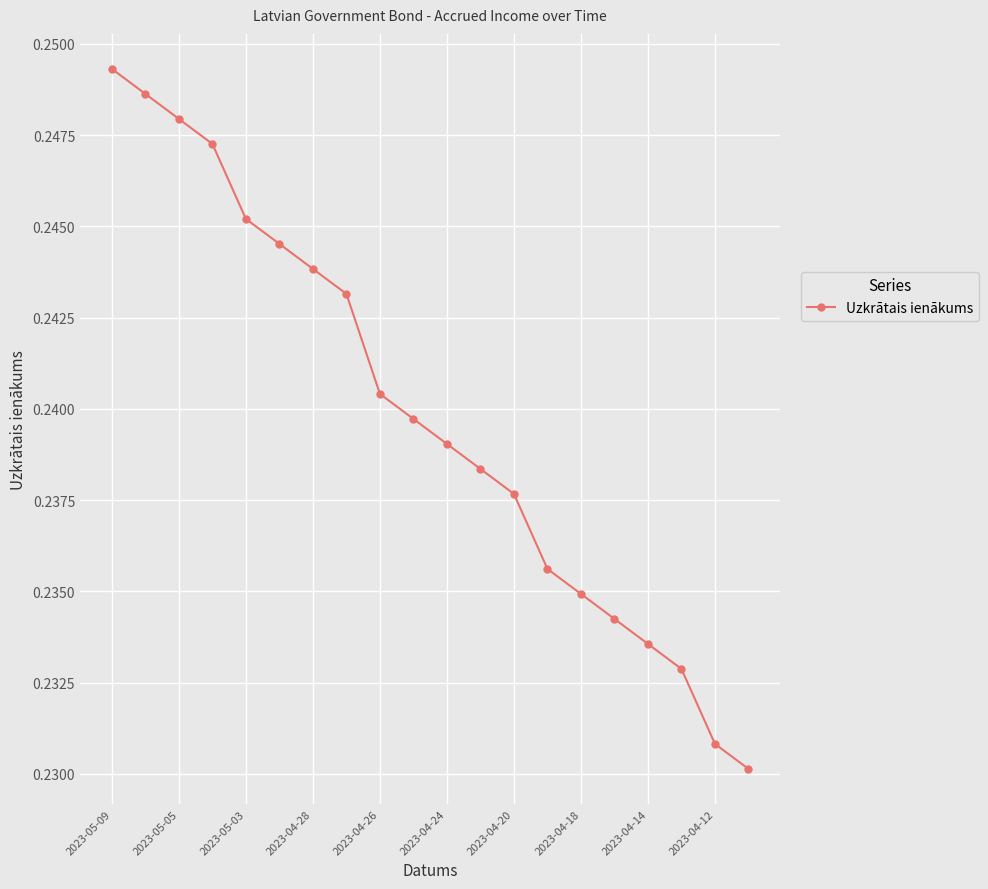

Count the values in the range 0 to 1.

20